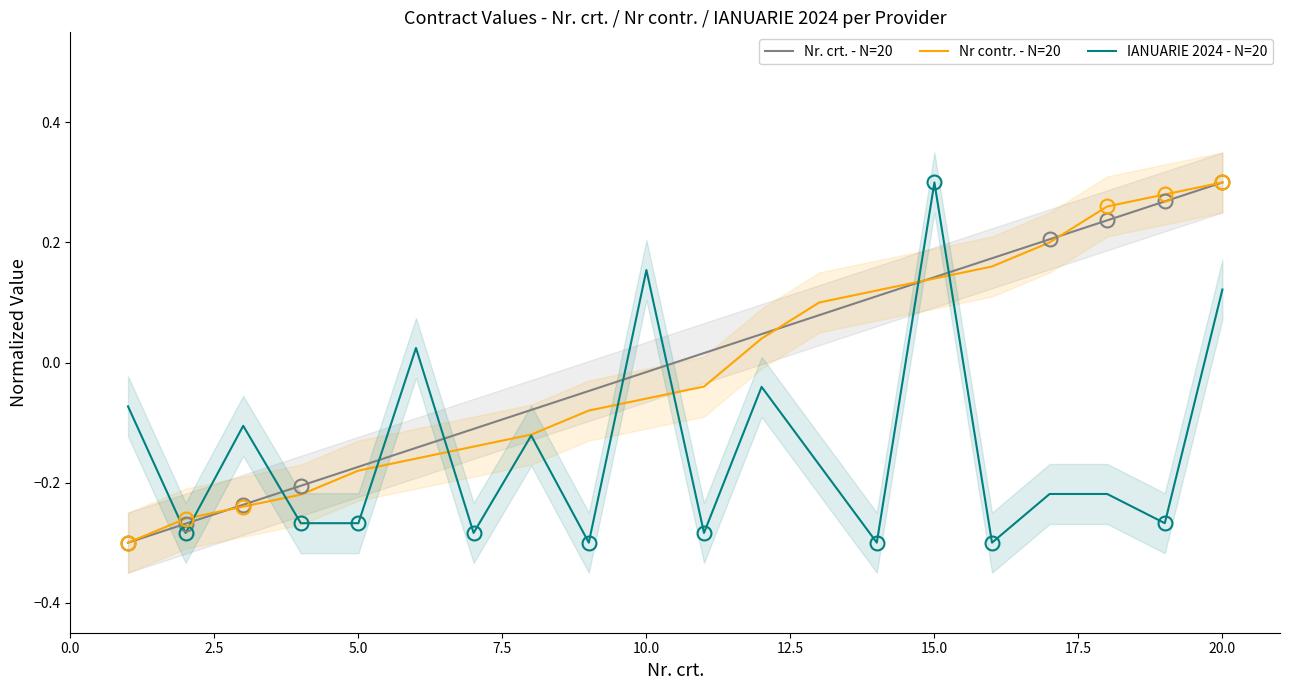

True or false: Nr. crt. - N=20 and IANUARIE 2024 - N=20 cross at least once.

True